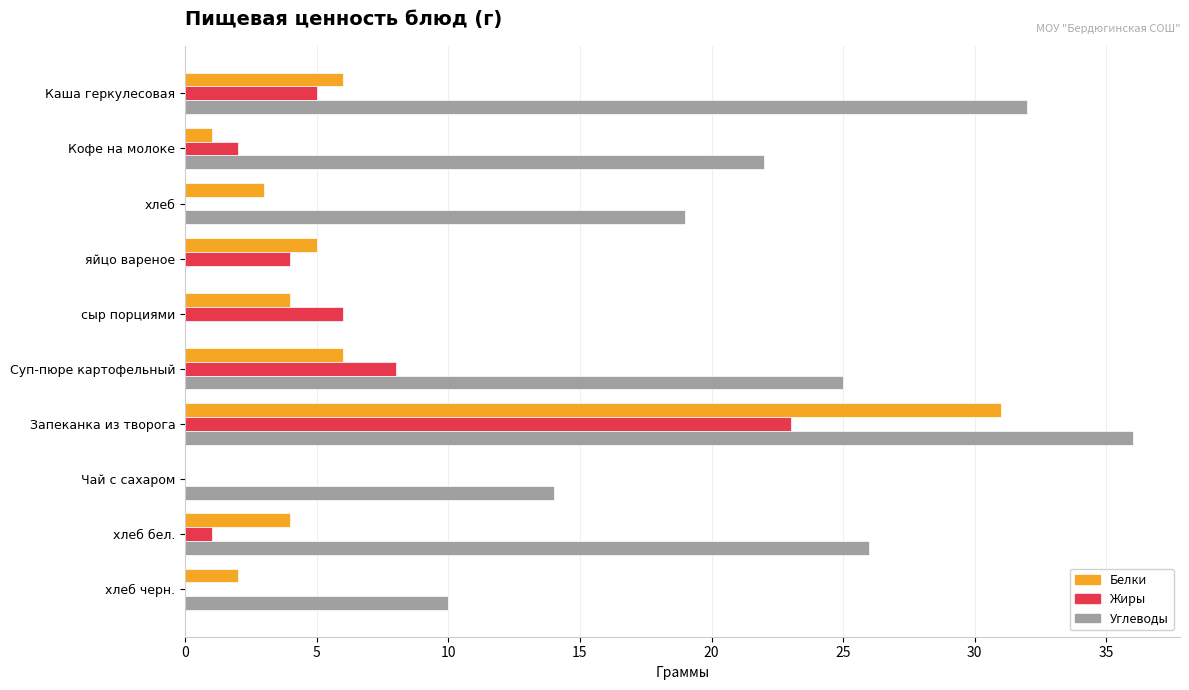

What is the sum of the Белки values at Чай с сахаром and Каша геркулесовая?

6